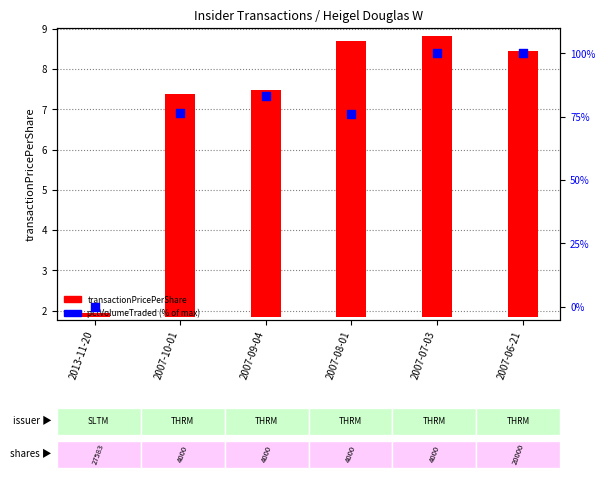

Which series has the largest total across all categories?

pctVolumeTraded (% of max)